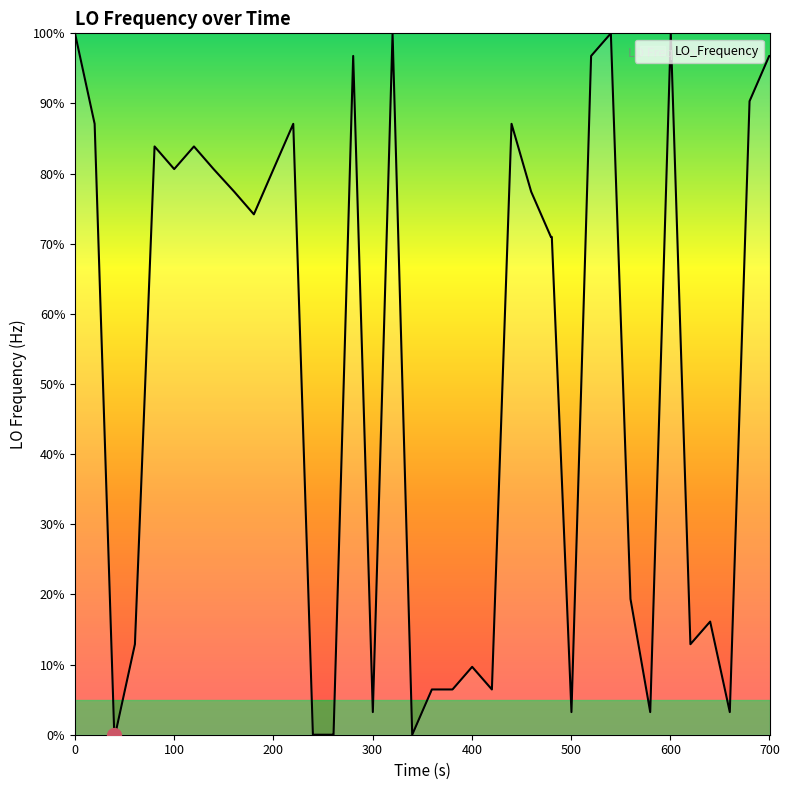

How many distinct data groups are displayed?

1